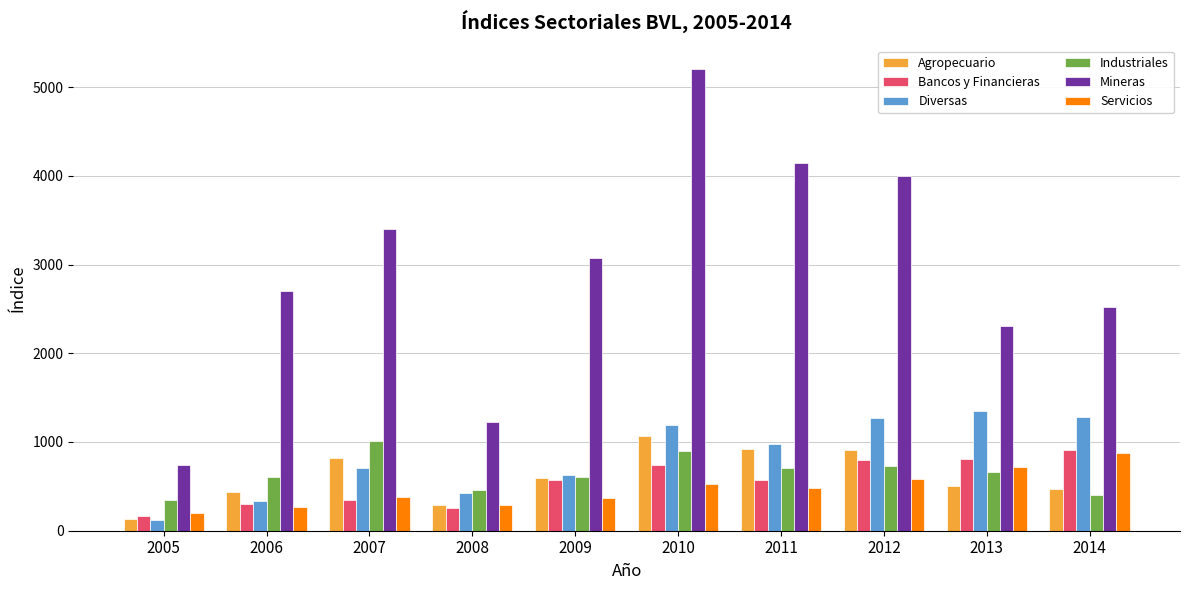

Which label corresponds to the largest value in the chart?

2010